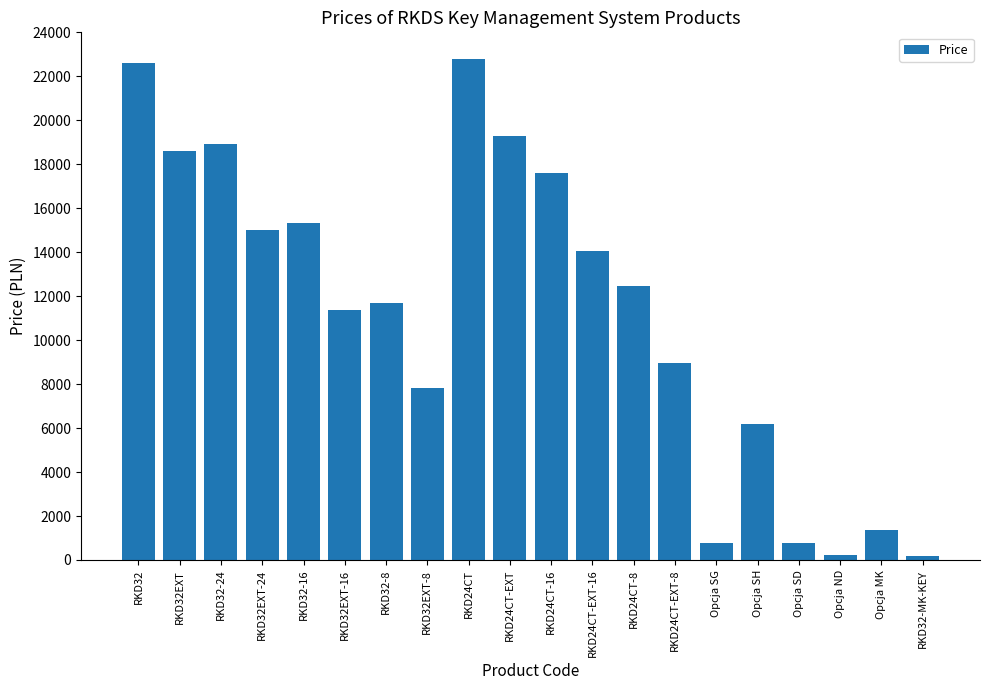

How many series are shown in this chart?

1